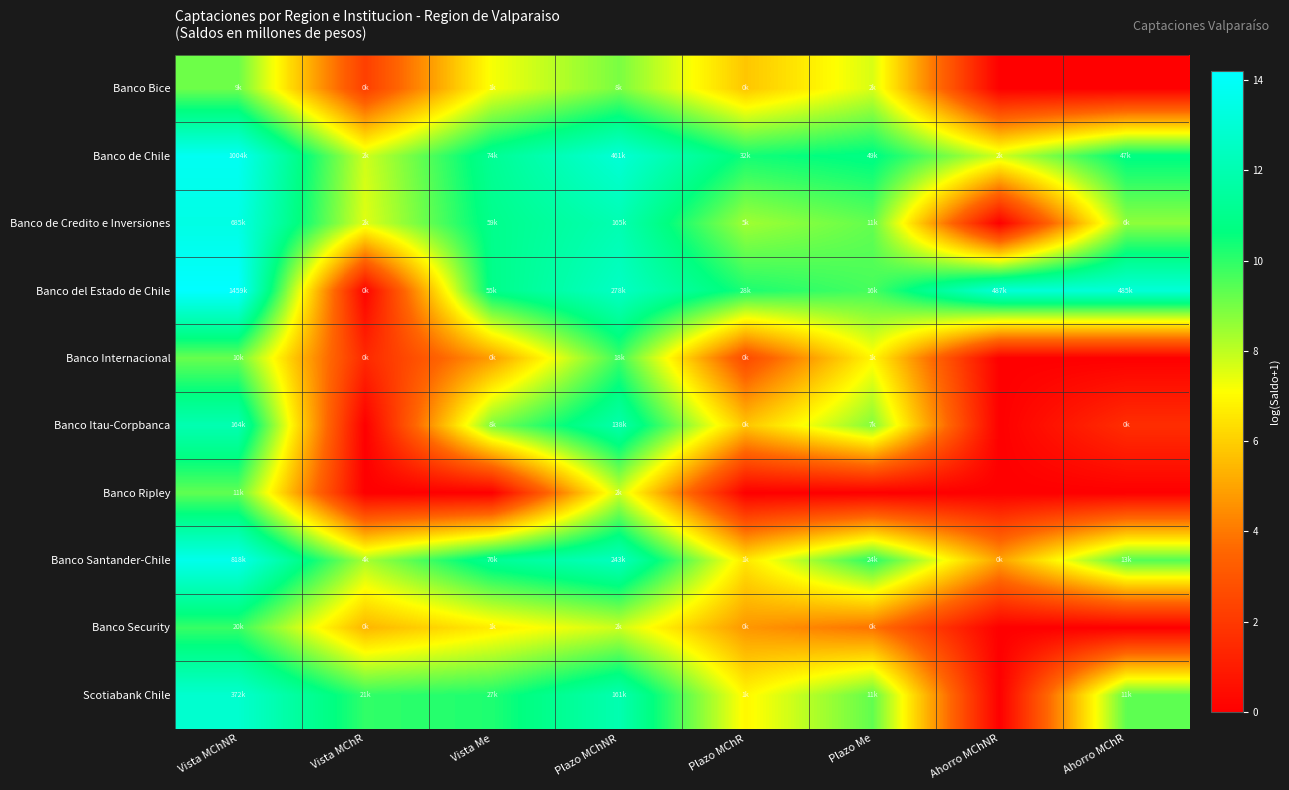

At Ahorro MChR, list the series in order from smallest to largest.

Banco Bice, Banco Internacional, Banco Ripley, Banco Security, Banco Itau-Corpbanca, Banco de Credito e Inversiones, Scotiabank Chile, Banco Santander-Chile, Banco de Chile, Banco del Estado de Chile